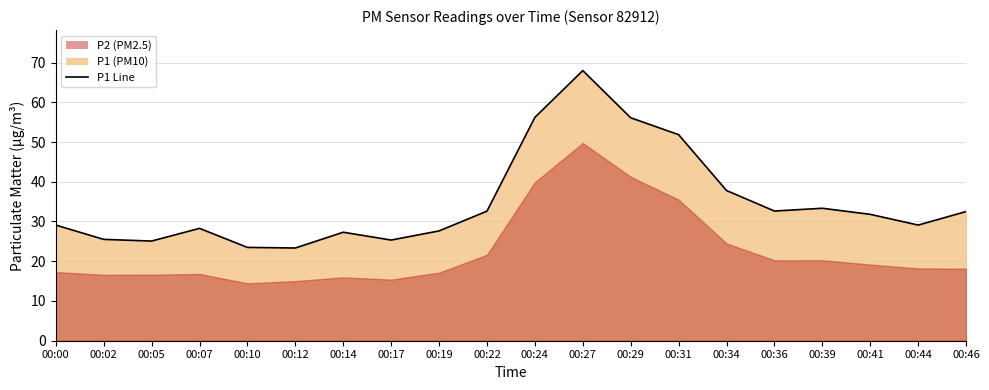

Between 00:27 and 00:44, which is larger?

00:27